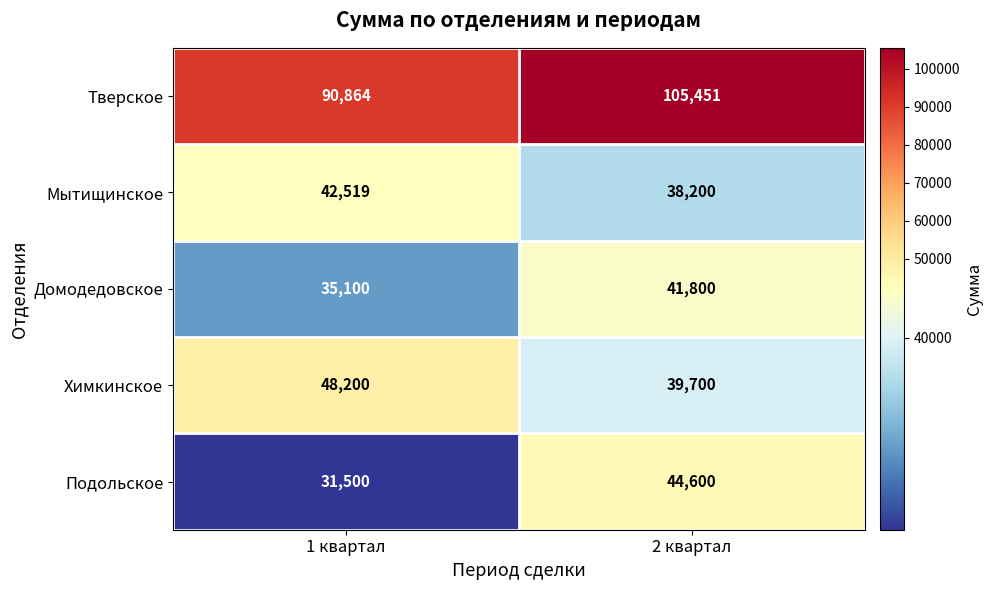

What is the sum of all Мытищинское values?

80719